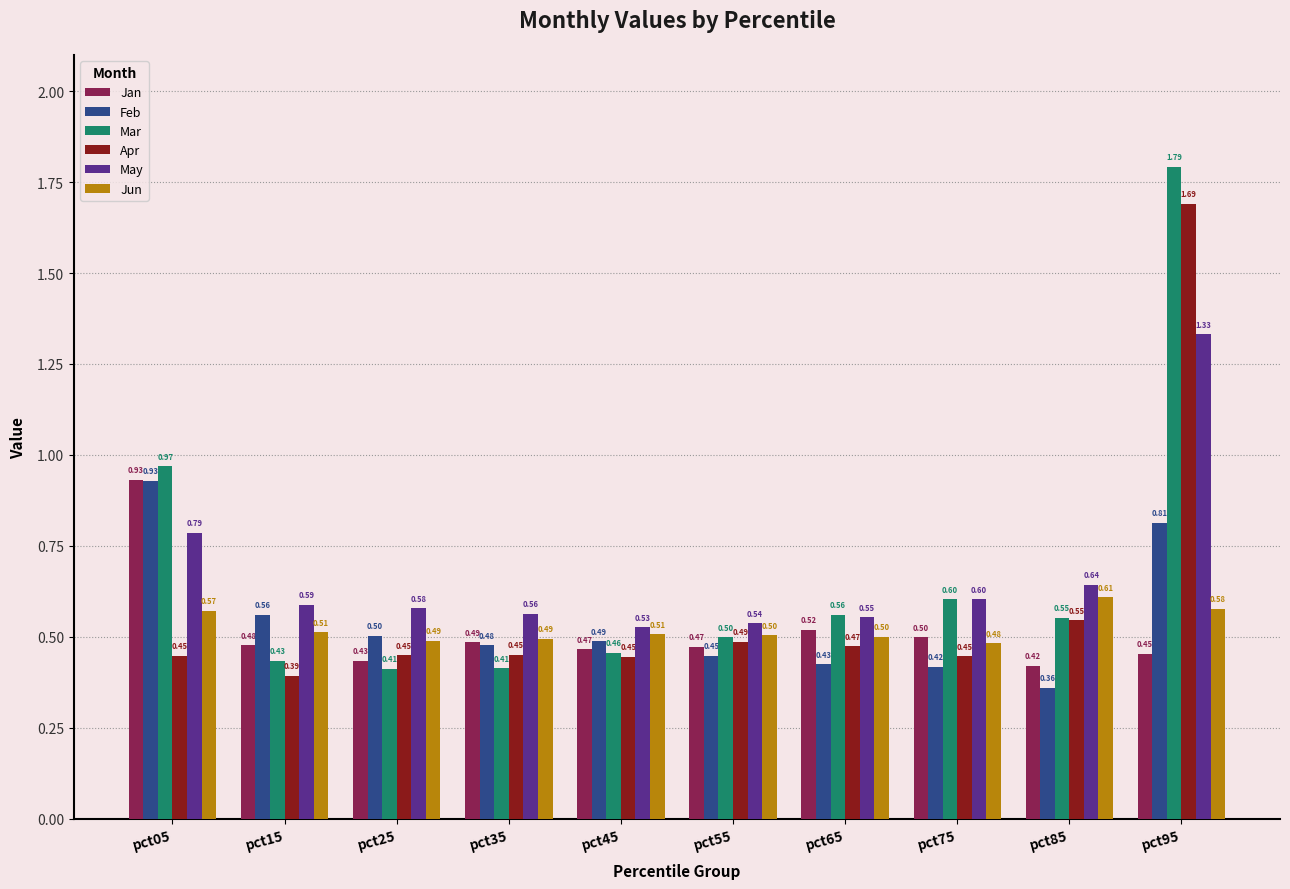

The value of Jun at pct75 is 0.3. True or false?

False